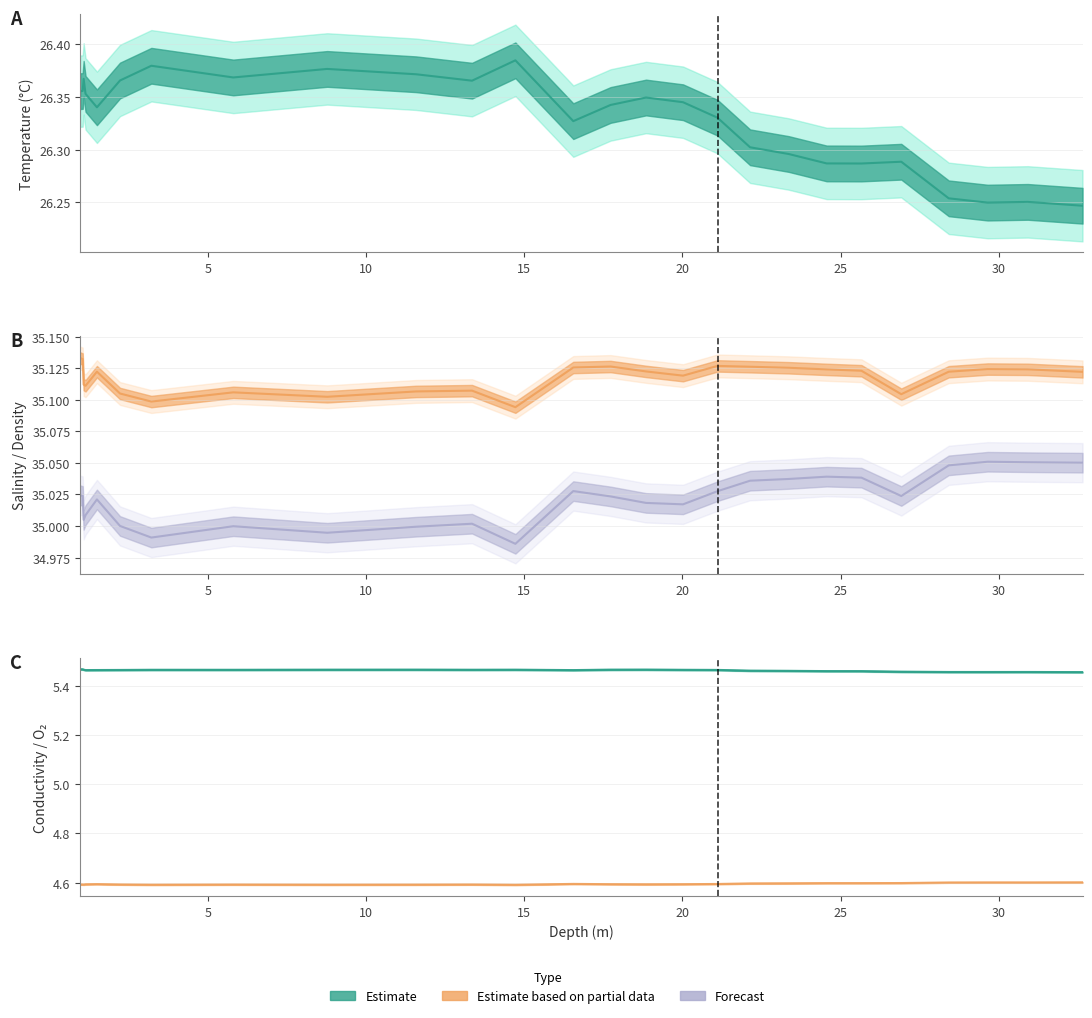

What is the label of the 22nd point from the right?

1.49